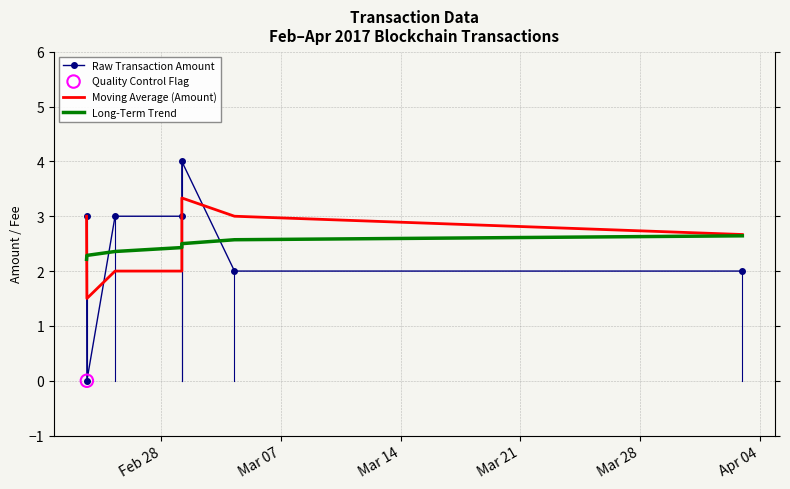

At how many categories does at least one series exceed 3?

1